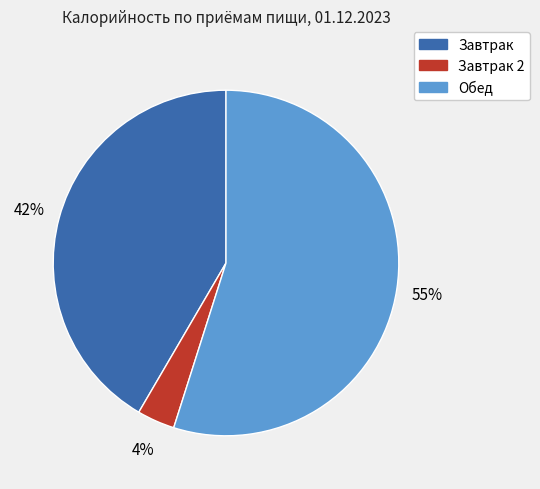

Is there a majority slice in this chart?

Yes